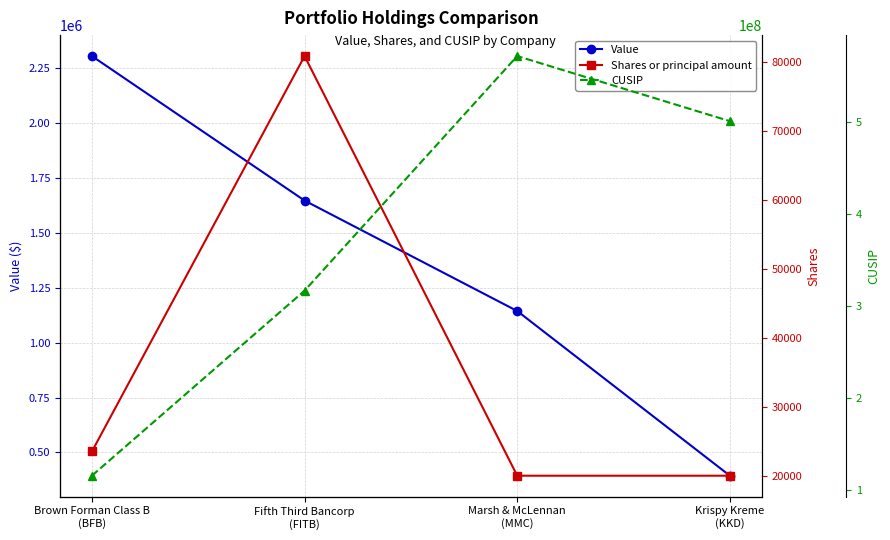

Is this an area chart (filled region under the line)?

No